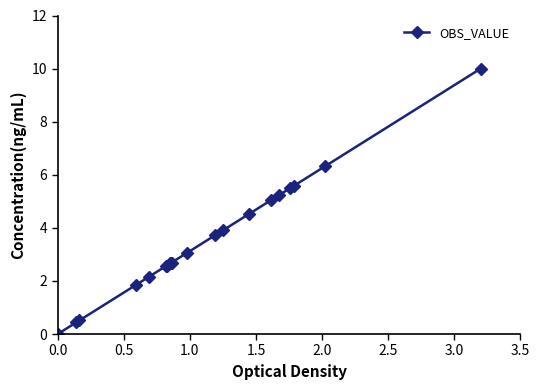

What is the average value?

3.5